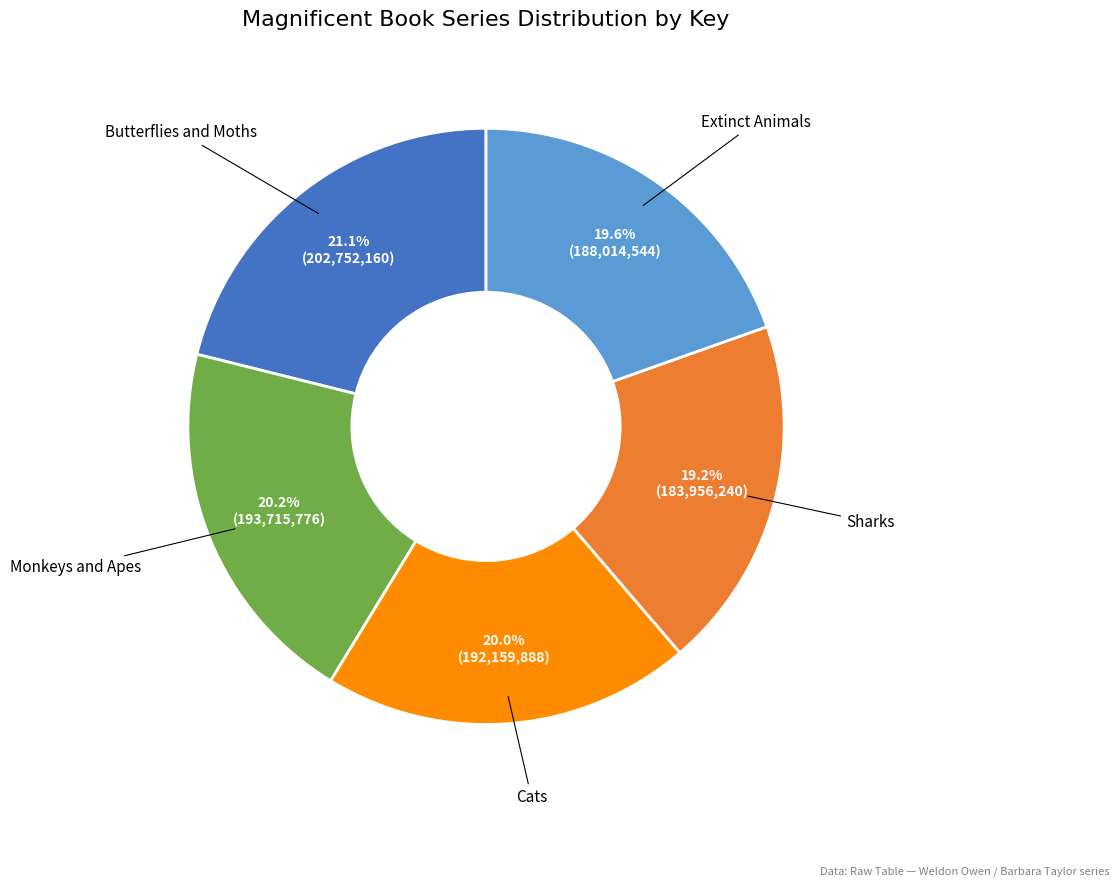

What is the total percentage of Butterflies and Moths and Cats?

41.1%